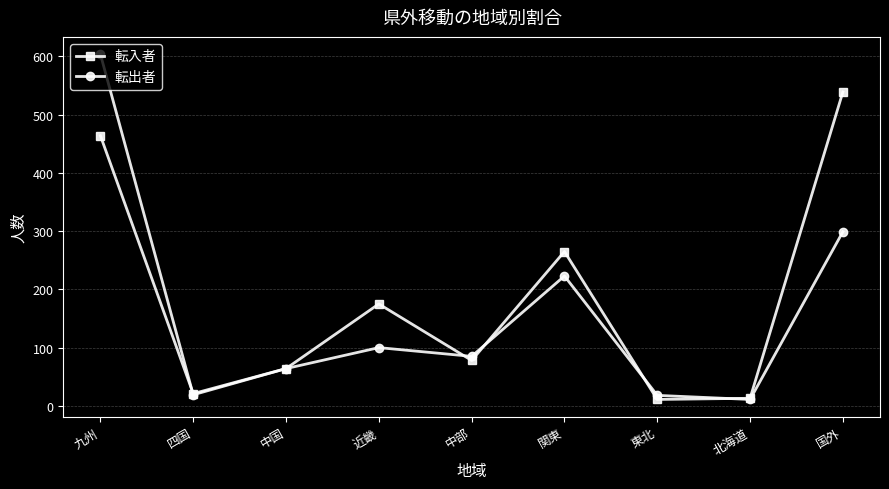

Is the value of 転出者 at 北海道 greater than the value of 転入者 at 関東?

No